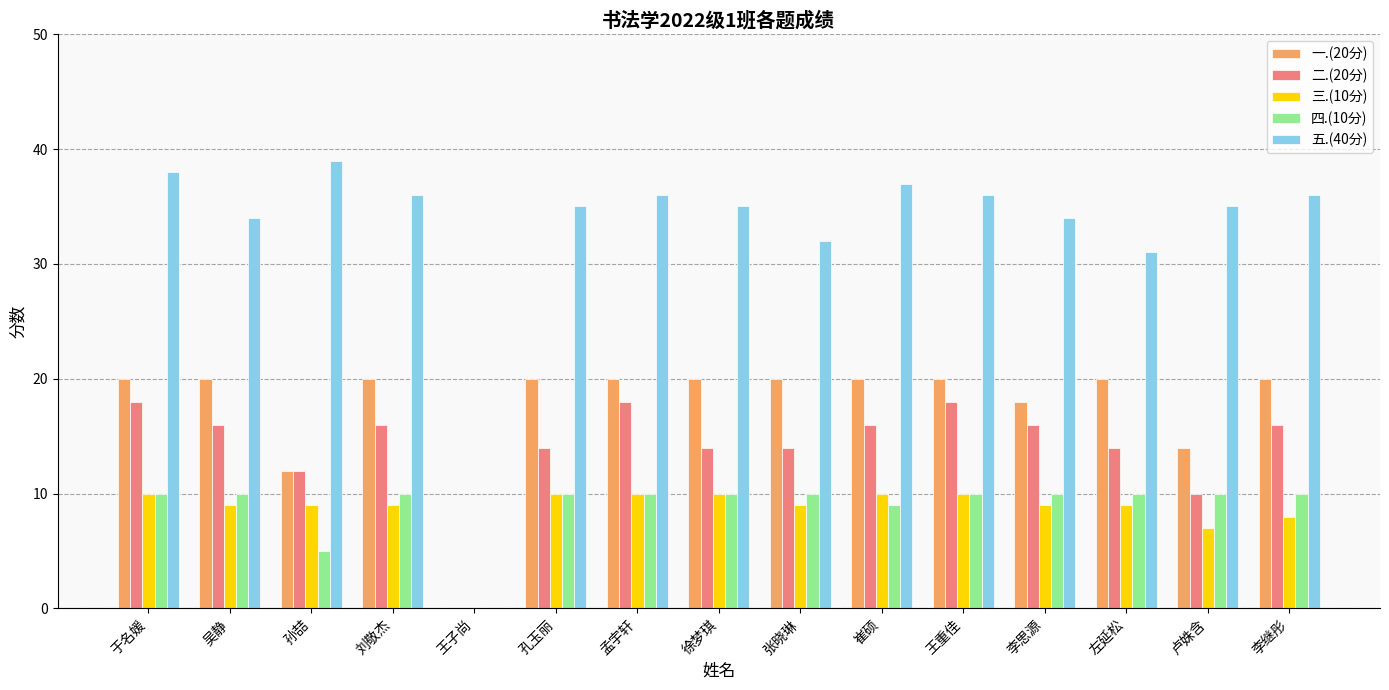

True or false: 二.(20分) has a value of 23 at 孟宇轩.

False